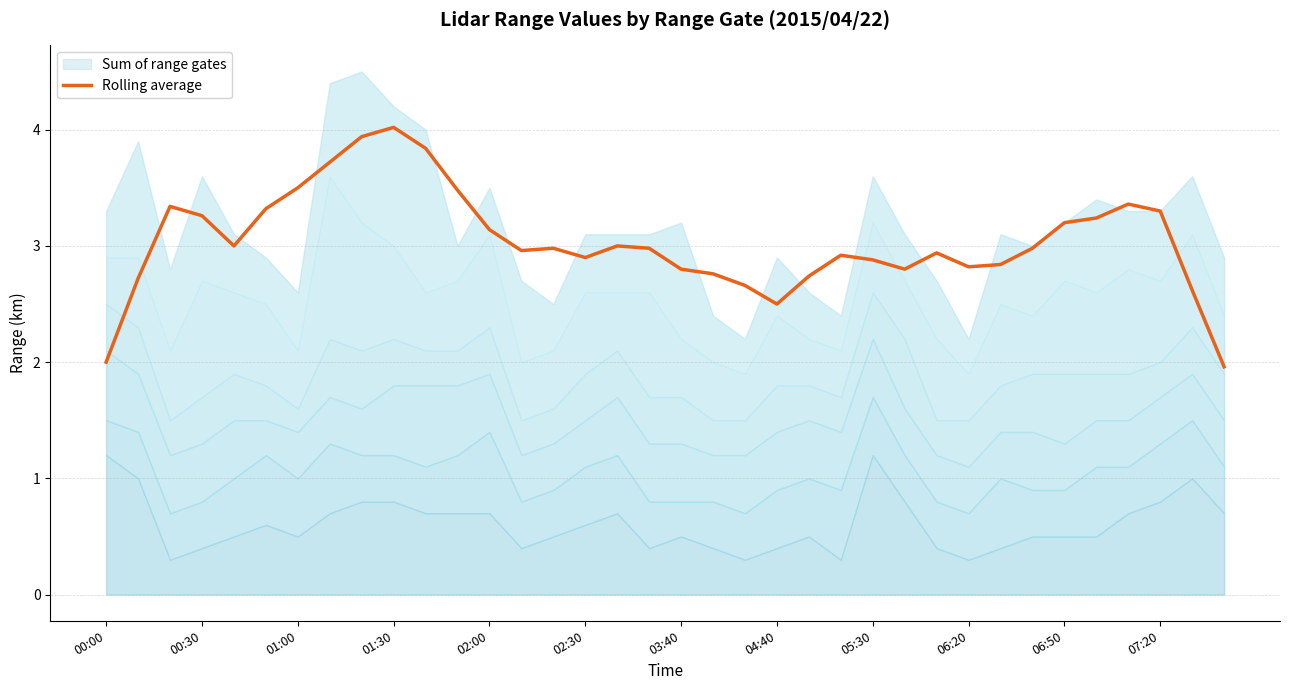

The Rolling average series shows 6.4 at 01:30. True or false?

False